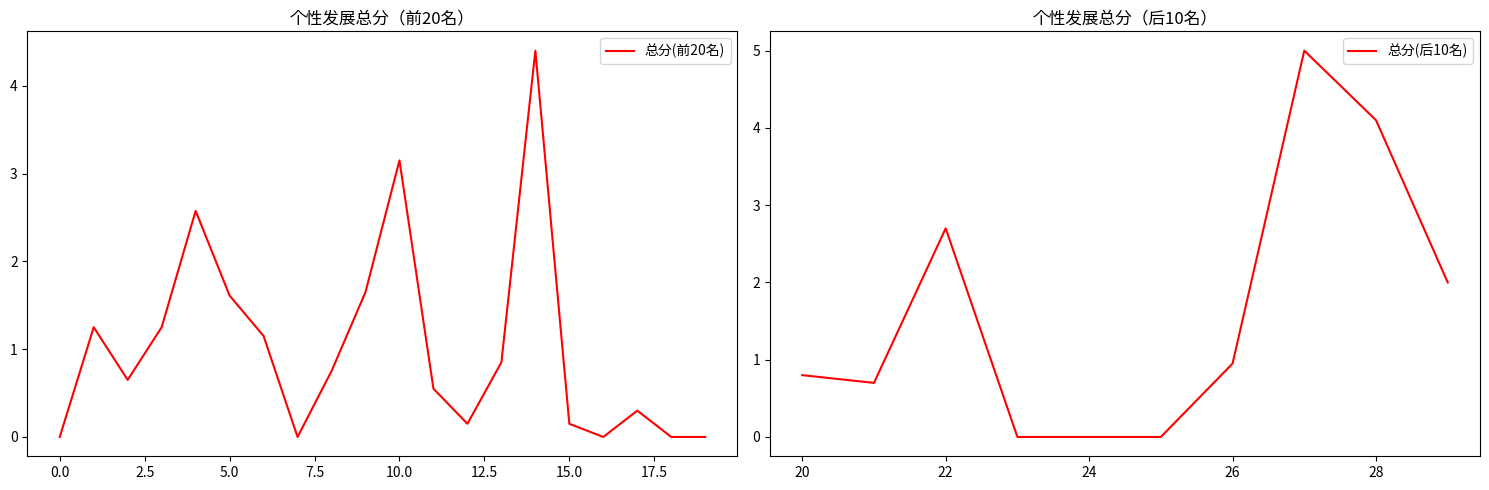

The 总分(后10名) series shows 0.5 at 20. True or false?

False